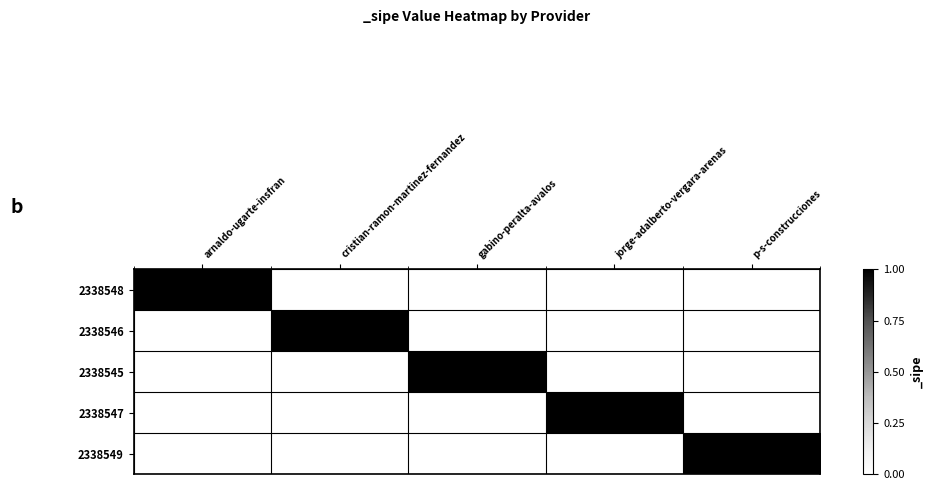

At how many categories does at least one series exceed 0?

5